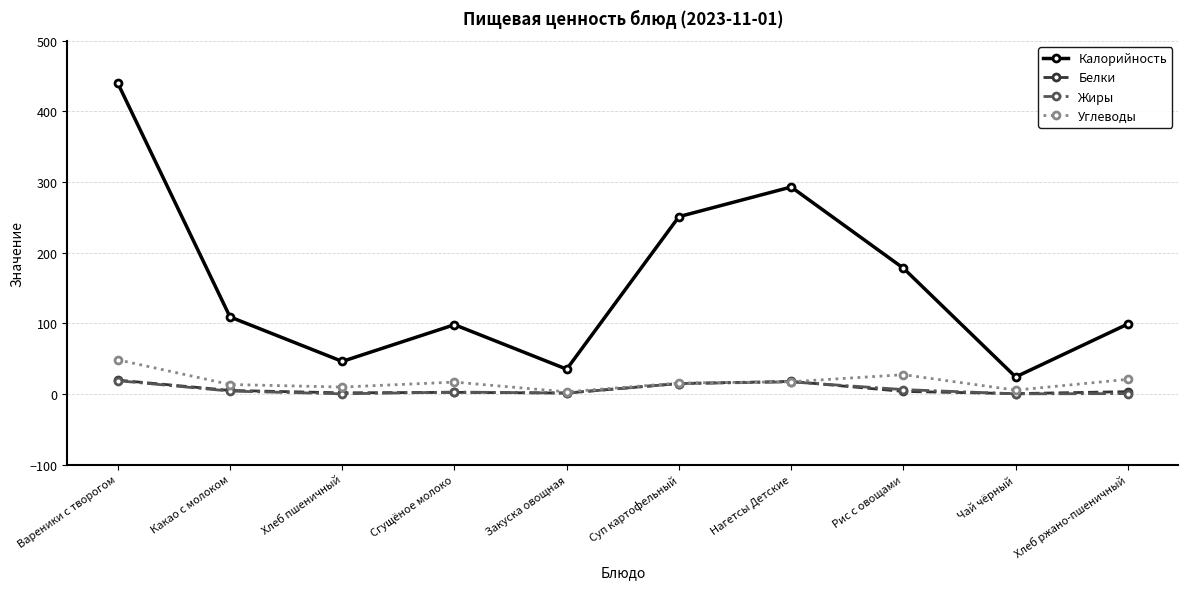

True or false: Жиры and Калорийность intersect in this chart.

False